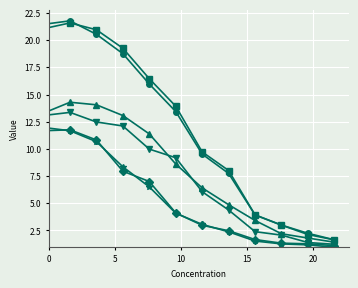

Does the chart display data point markers on the line(s)?

Yes